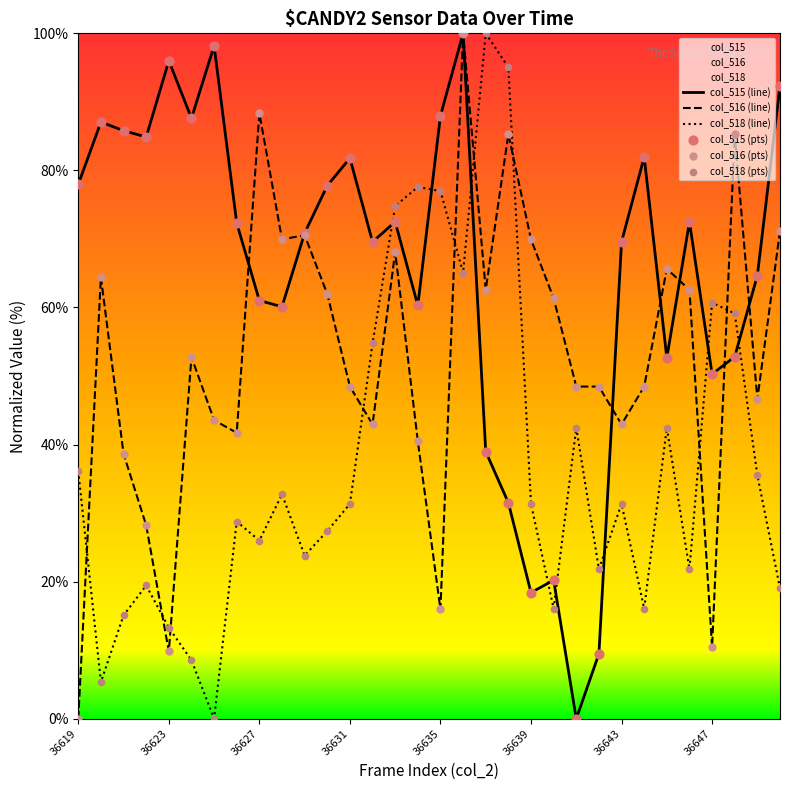

What are all the series names shown in the legend?

col_515 (line), col_516 (line), col_518 (line), col_515 (pts), col_516 (pts), col_518 (pts)